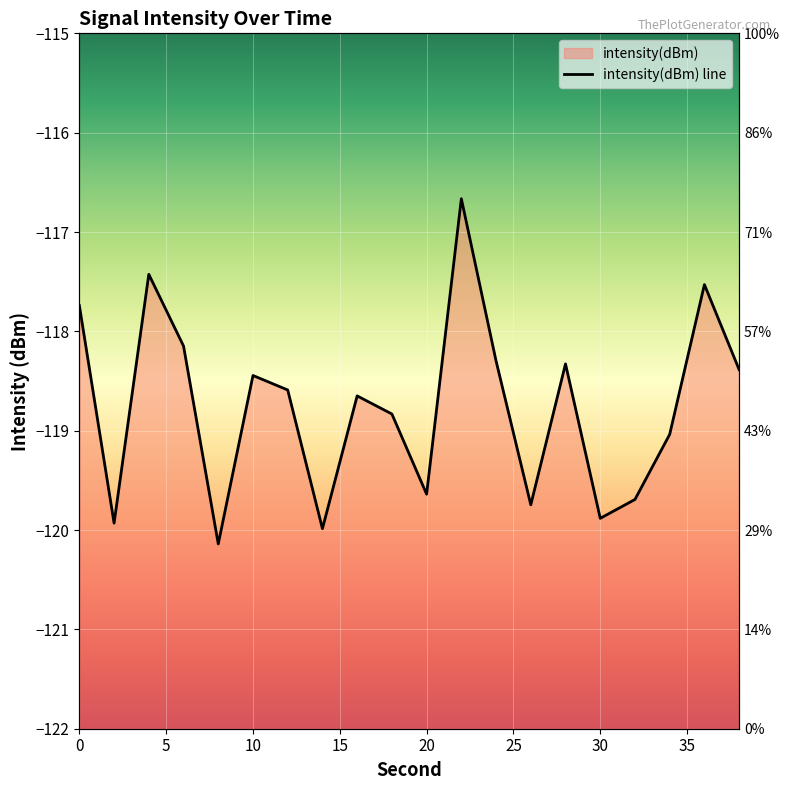

What is the value of the 14th point from the left?

-119.7